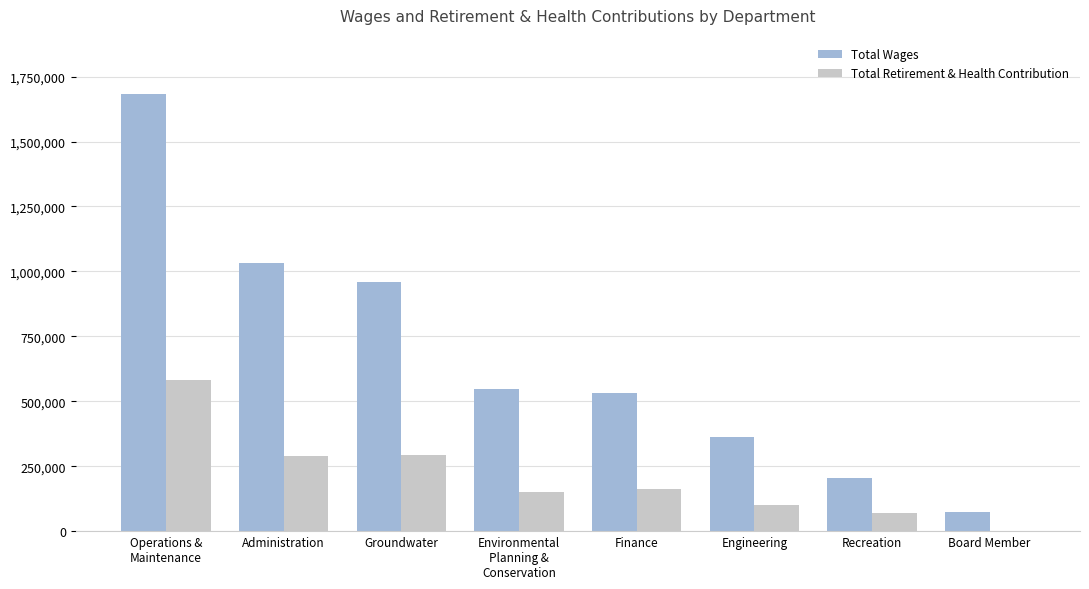

Count the number of categories in the chart.

8